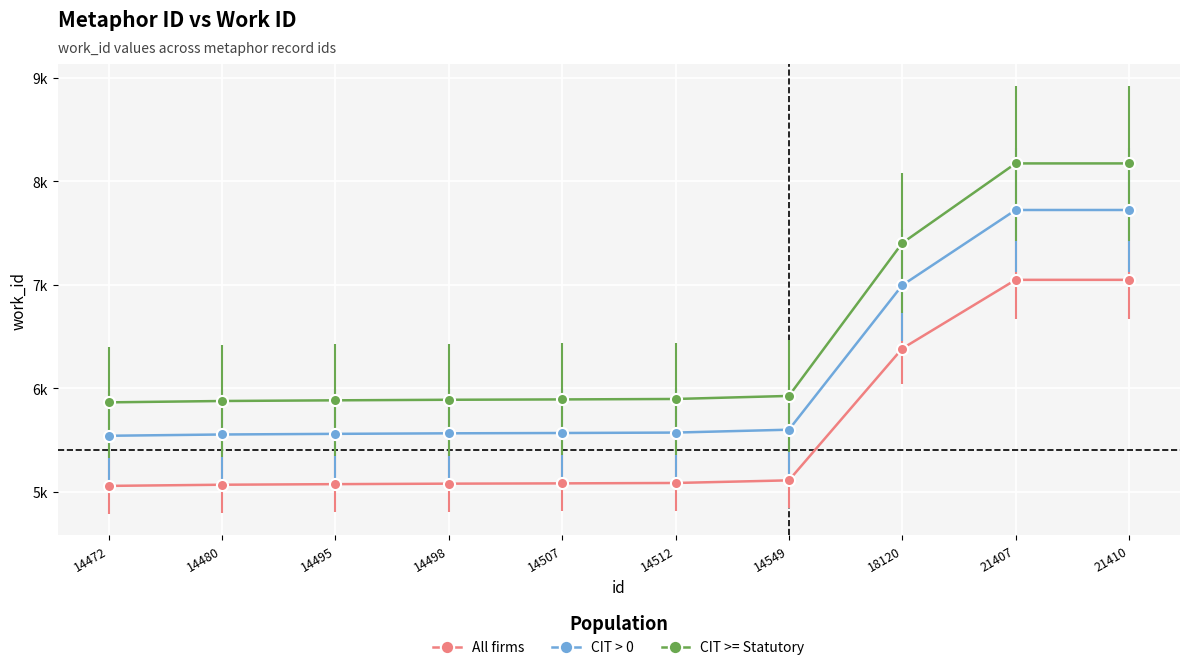

Which category has the lowest value across all series?

14472